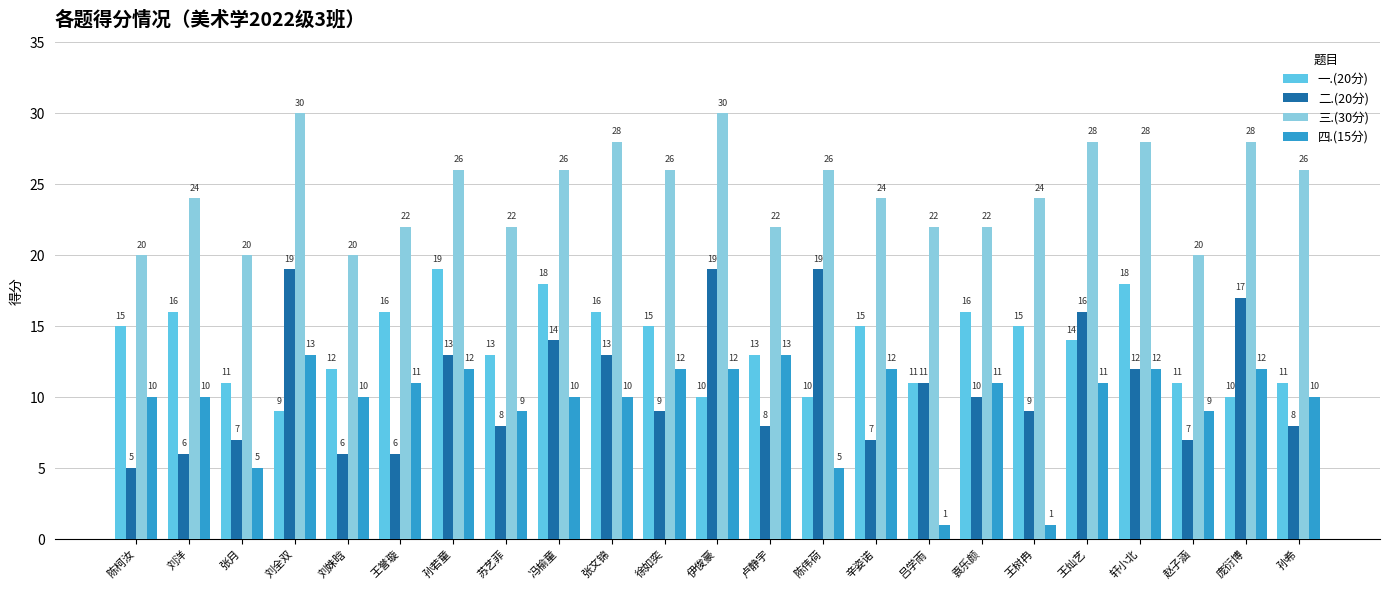

Which category has the lowest value in the 二.(20分) series?

陈柯汝